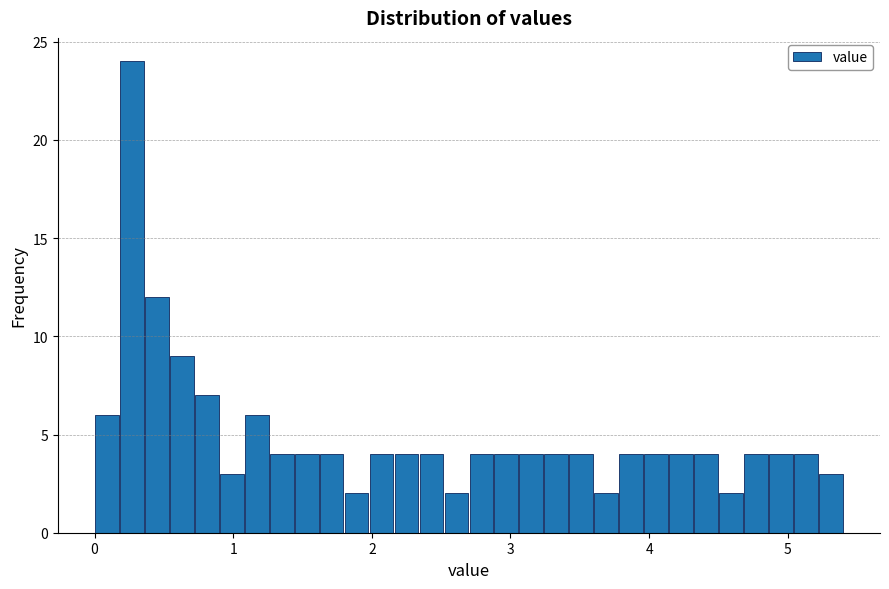

Around what value on the x-axis is the tallest bar? Give the approximate position of its centre, as read against the axis.

0.3